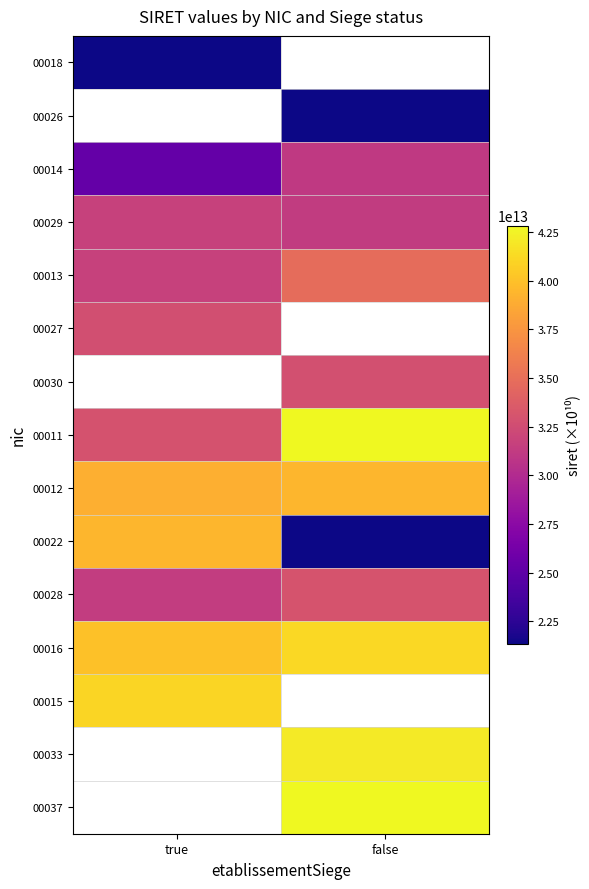

At how many categories does at least one series exceed 28682801908905?

2